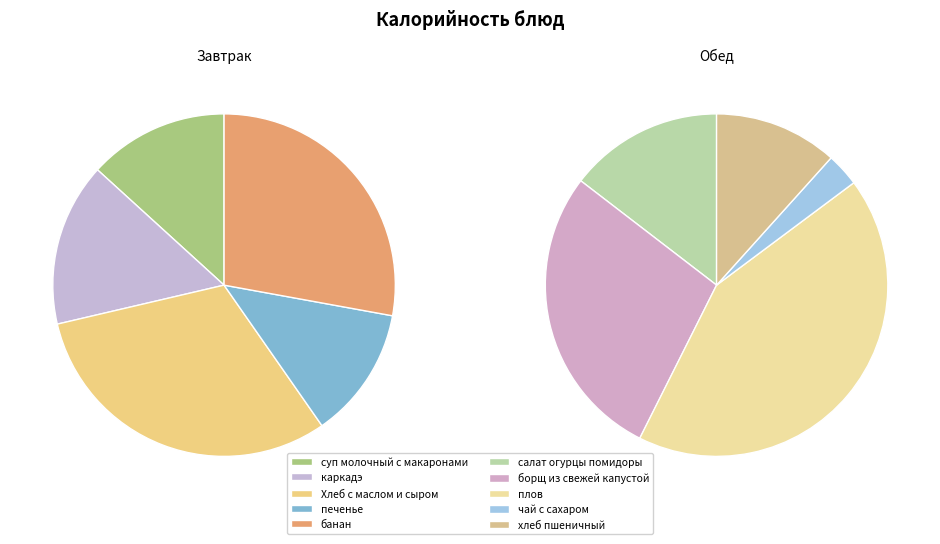

True or false: каркадэ accounts for 1% of the total.

False